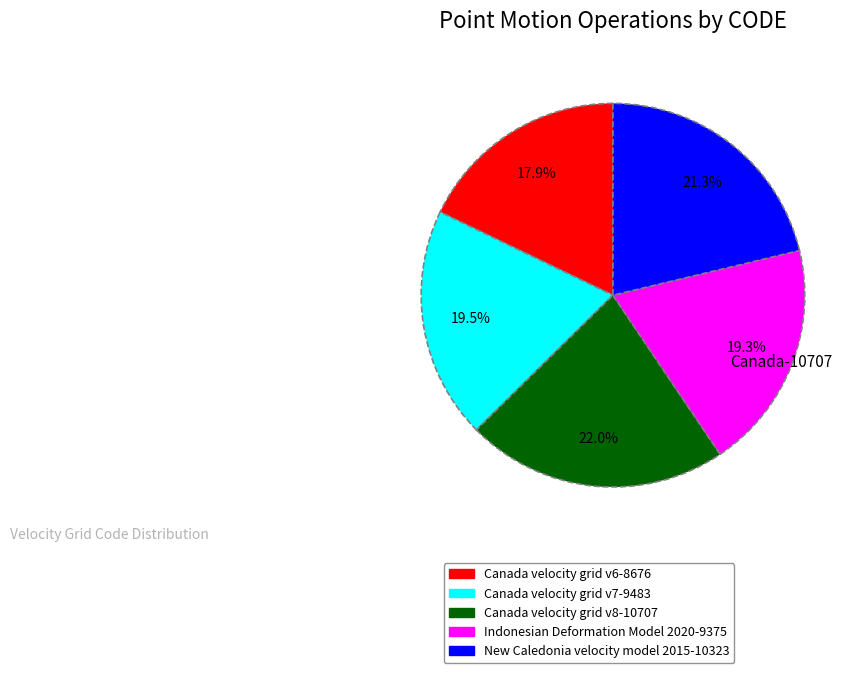

Does any single category account for the majority?

No